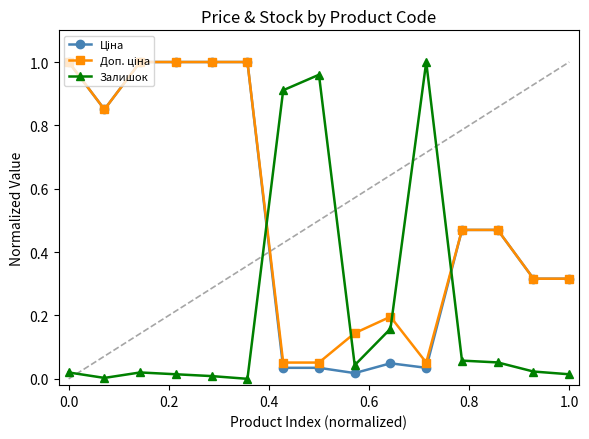

Reading right to left, list all the values displayed in this chart.

Ціна: 0.3	0.3	0.5	0.5	0.0	0.0	0.0	0.0	0.0	1.0	1.0	1.0	1.0	0.9	1.0
Доп. ціна: 0.3	0.3	0.5	0.5	0.1	0.2	0.1	0.1	0.1	1.0	1.0	1.0	1.0	0.9	1.0
Залишок: 0.0	0.0	0.1	0.1	1.0	0.2	0.0	1.0	0.9	0.0	0.0	0.0	0.0	0.0	0.0